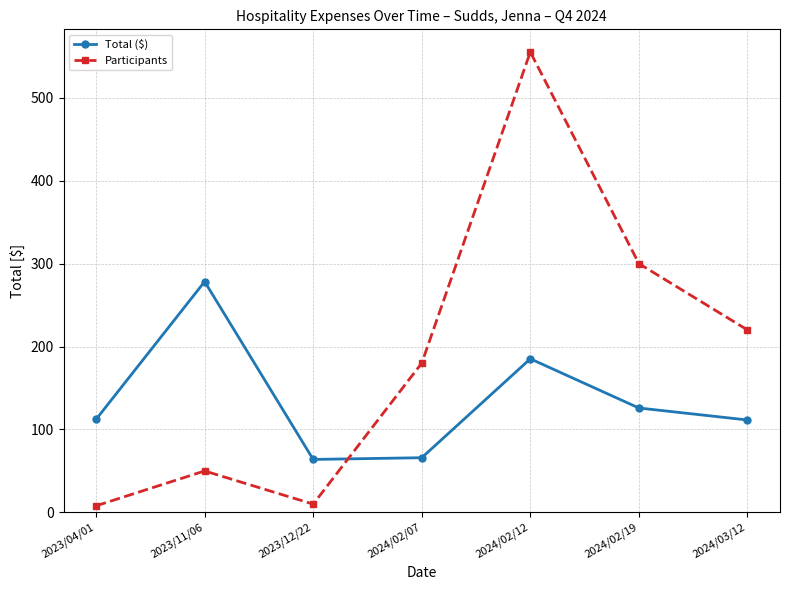

Read the Total ($) value at 2023/04/01.

112.2